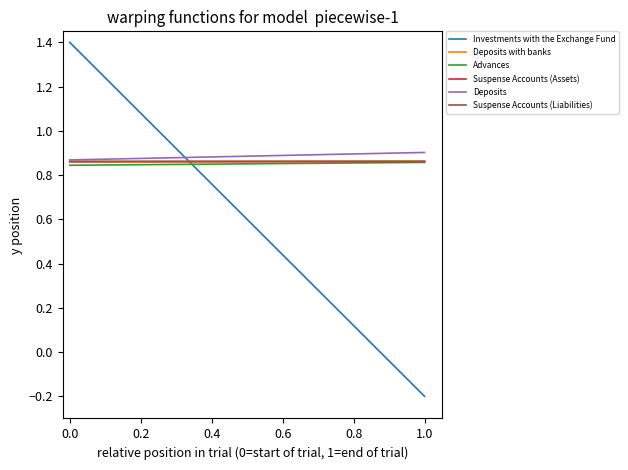

What is the sum of the Advances values at 1.0 and 0.0?

1.7